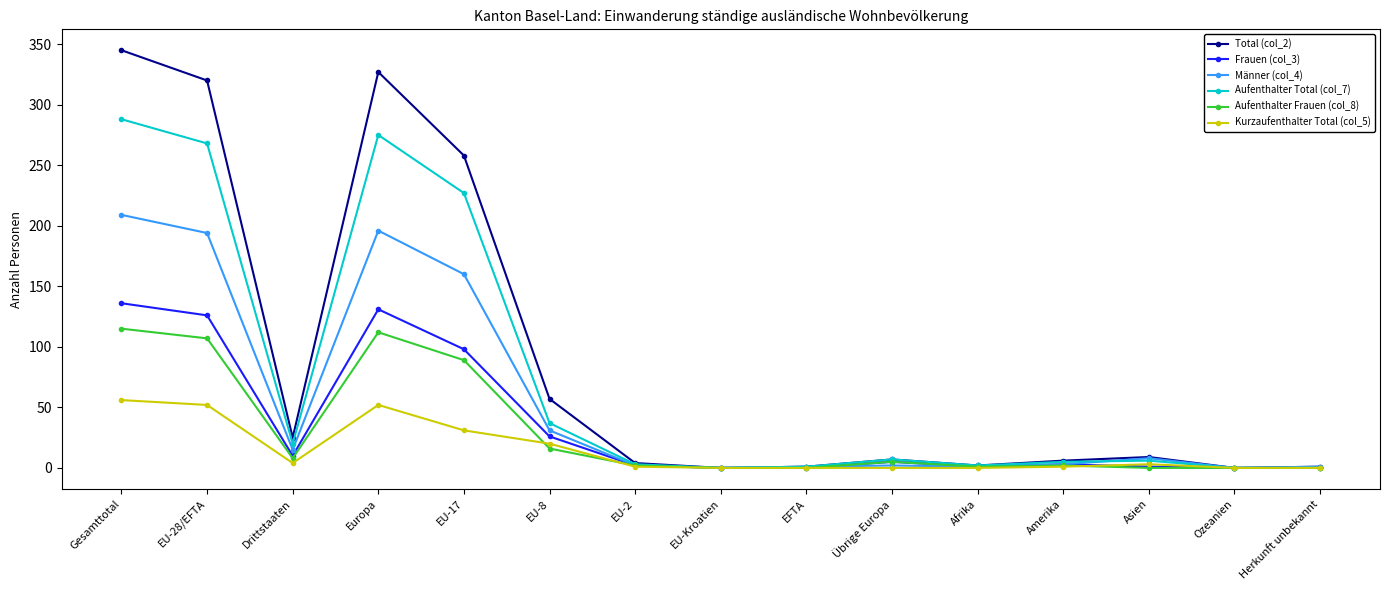

At which category does Männer (col_4) reach its first local valley?

Drittstaaten